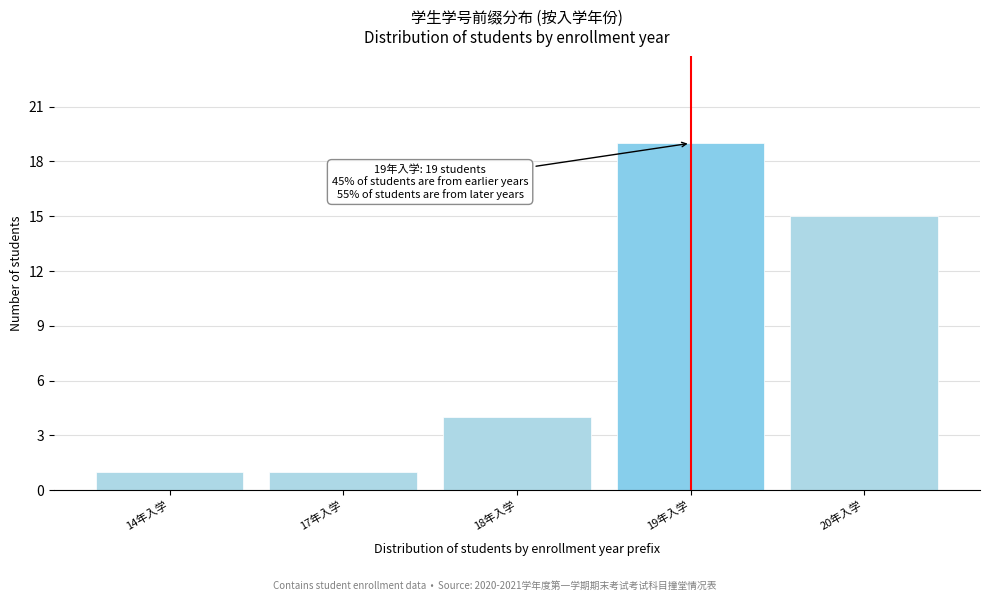

Reading left to right, extract all data points from this chart.

14年入学=1	17年入学=1	18年入学=4	19年入学=19	20年入学=15